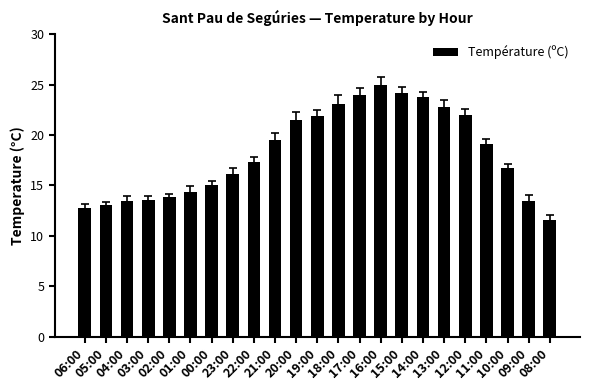

What is the smallest value displayed?

11.6